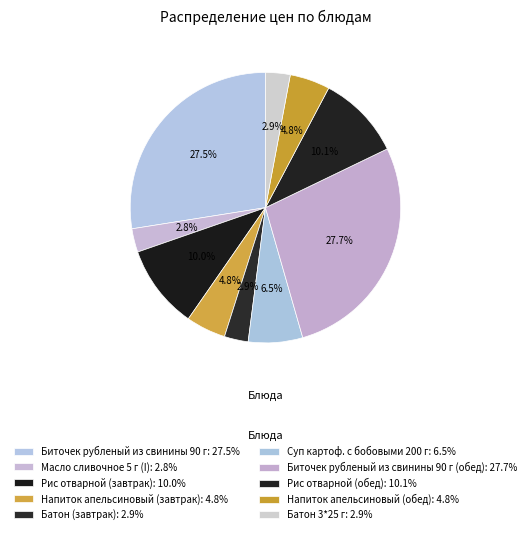

How many segments does this pie chart have?

10